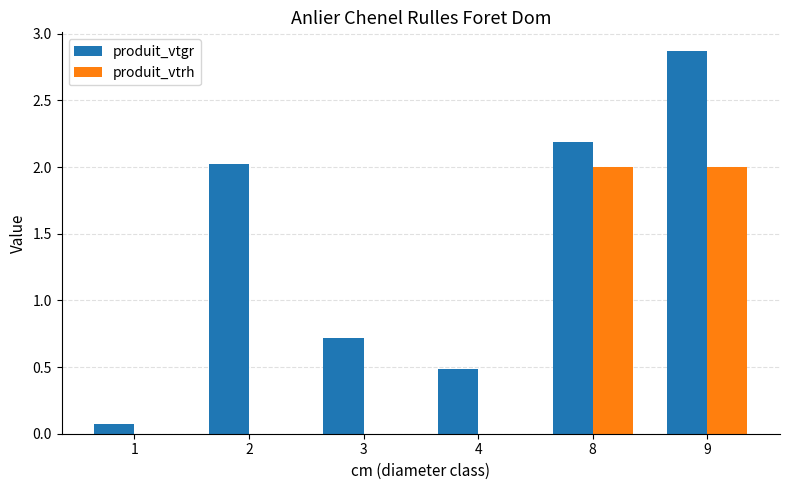

What is the total value across all series at 4?

0.5